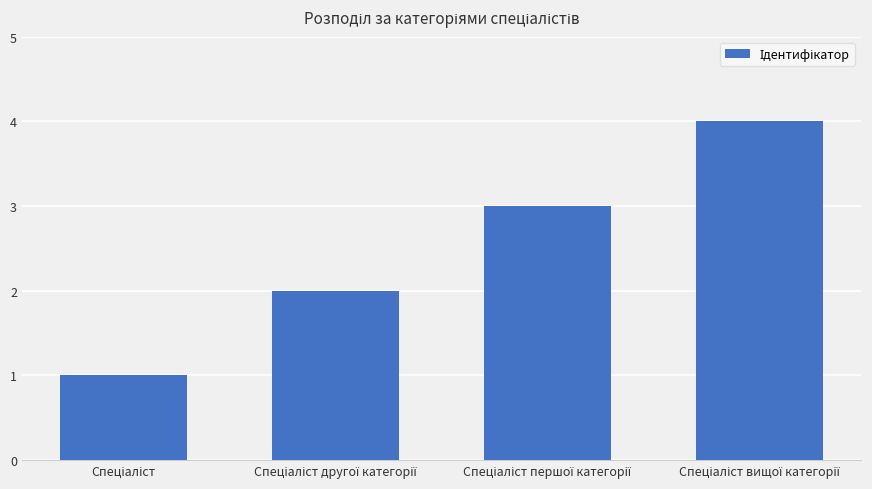

What is the maximum value shown in the chart?

4